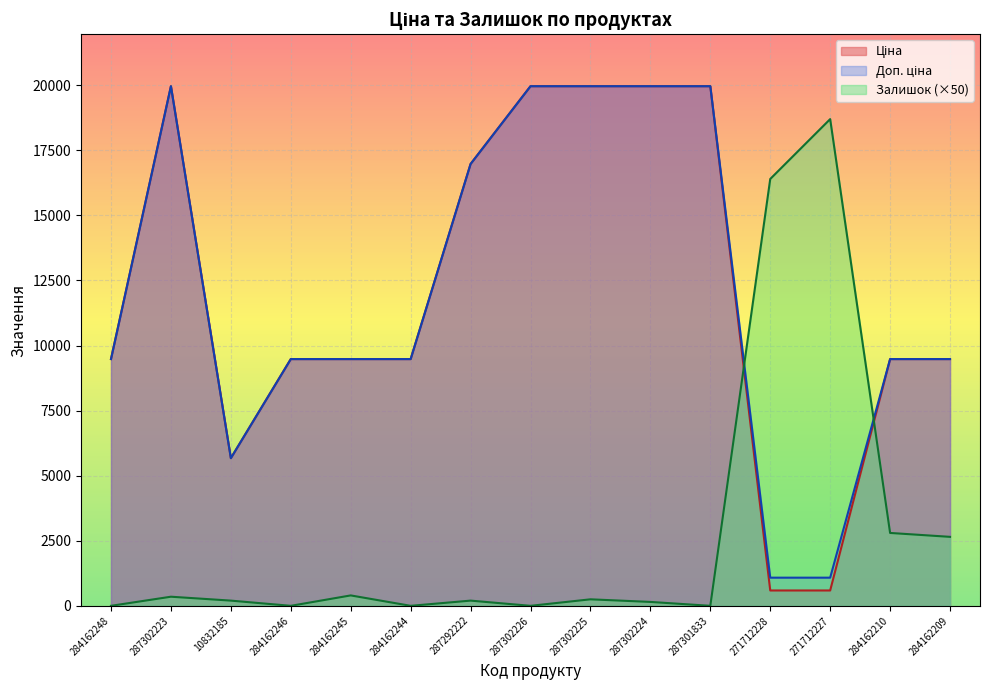

What are all the series names shown in the legend?

Ціна, Доп. ціна, Залишок